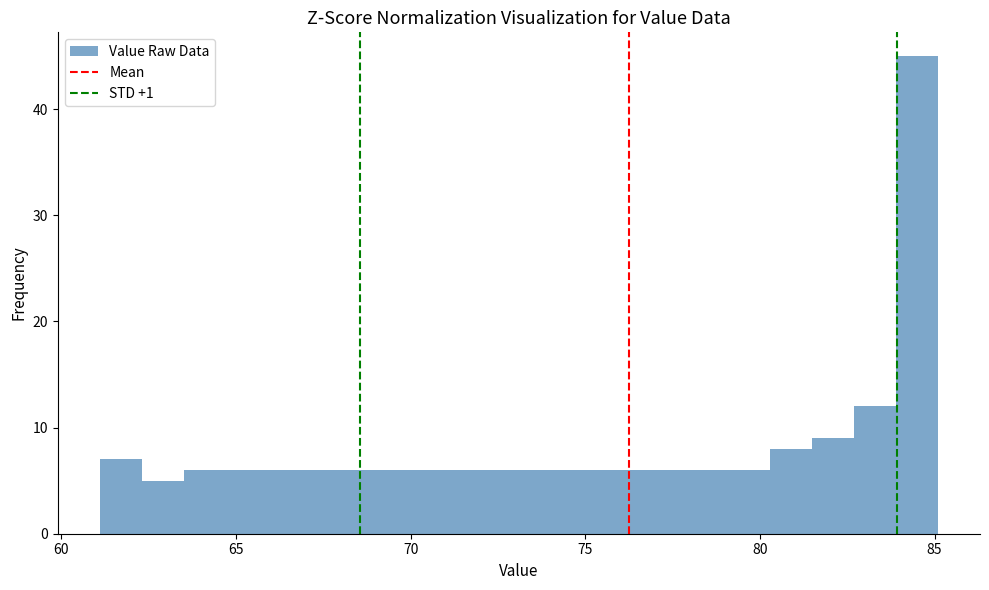

Around what value on the x-axis is the tallest bar? Give the approximate position of its centre, as read against the axis.

84.5